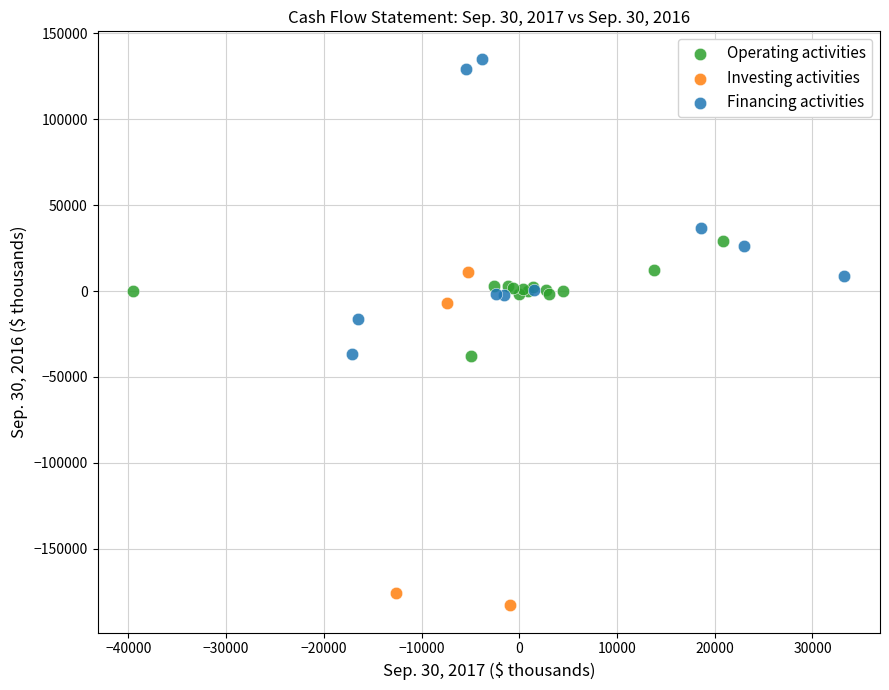

Which series contains the lowest Y value?

Investing activities